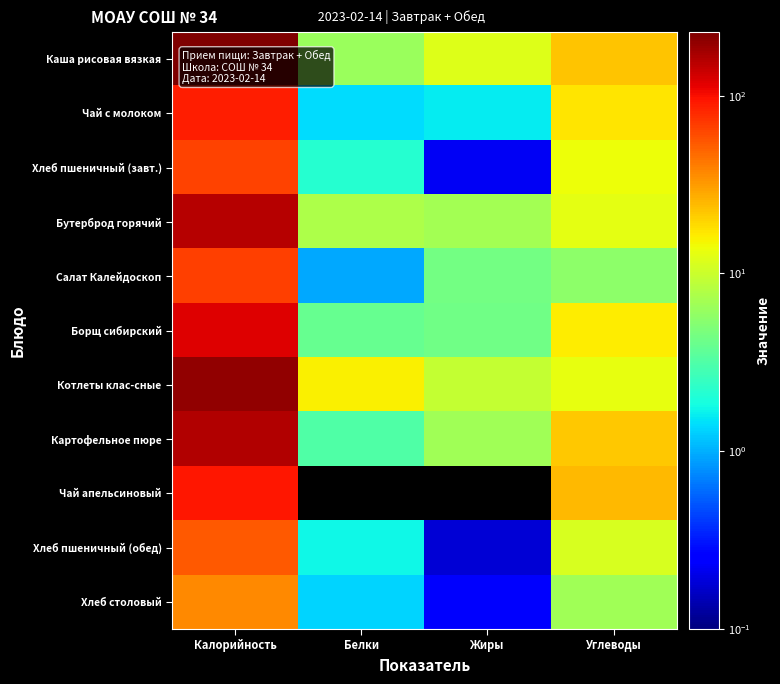

Which category has the lowest value across all series?

Белки